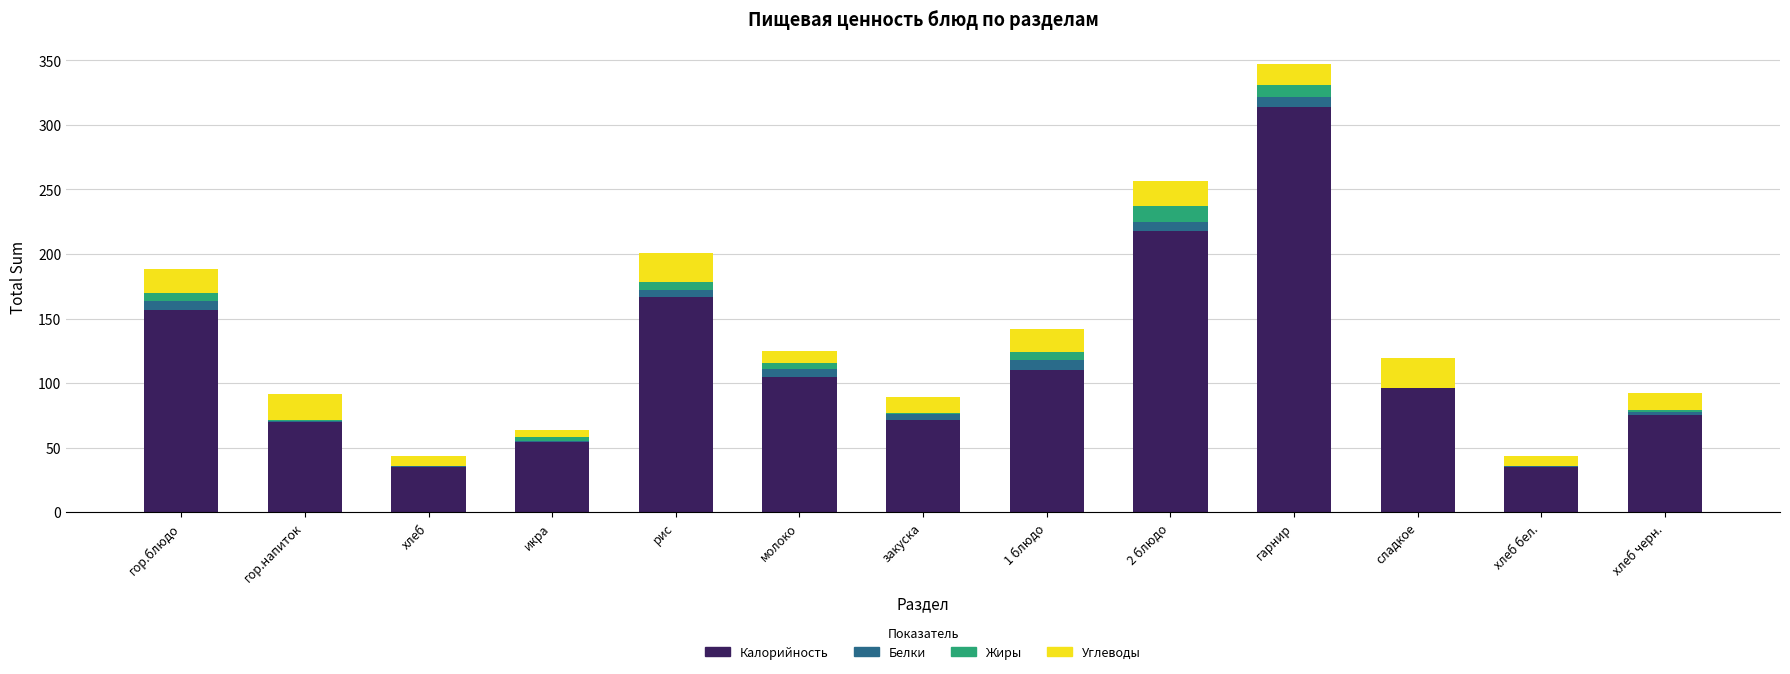

At which label does Калорийность reach its peak?

гарнир